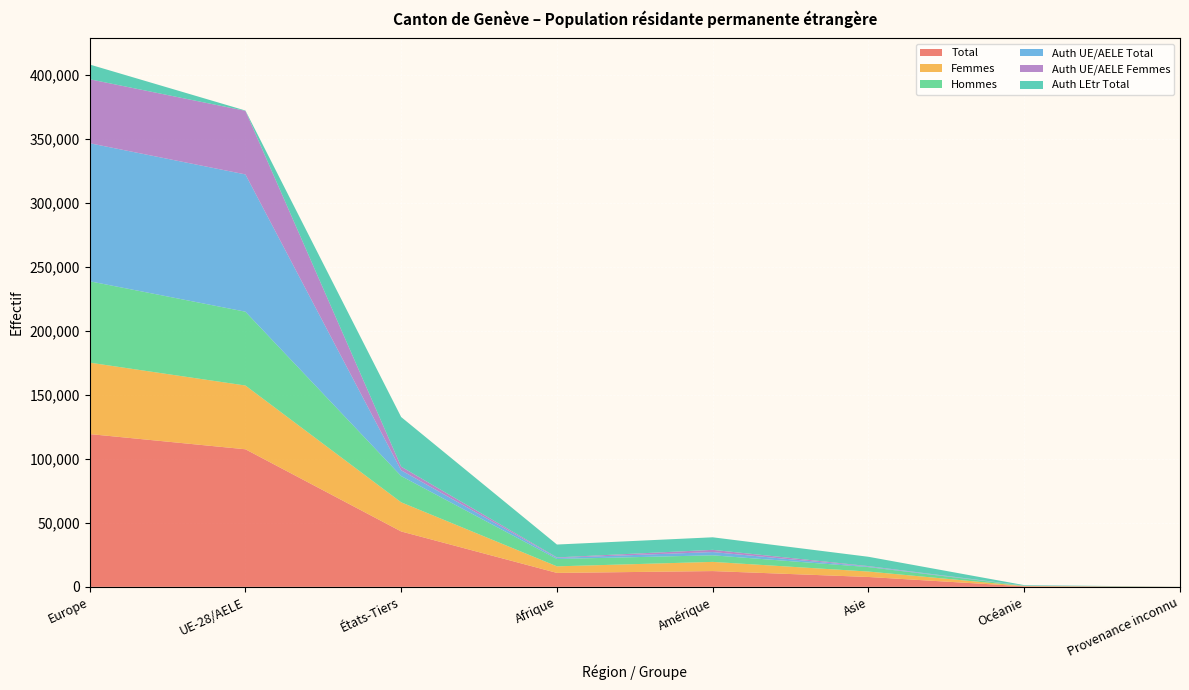

Reading left to right, list all the values displayed in this chart.

Total: 119449	107563	43307	10894	12336	7723	432	36
Femmes: 55839	49845	22795	5142	7179	4238	224	18
Hommes: 63610	57718	20512	5752	5157	3485	208	18
Auth UE/AELE Total: 107919	107318	4499	830	2534	439	92	3
Auth UE/AELE Femmes: 50021	49710	2839	402	1734	338	52	2
Auth LEtr Total: 11530	245	38808	10064	9802	7284	340	33